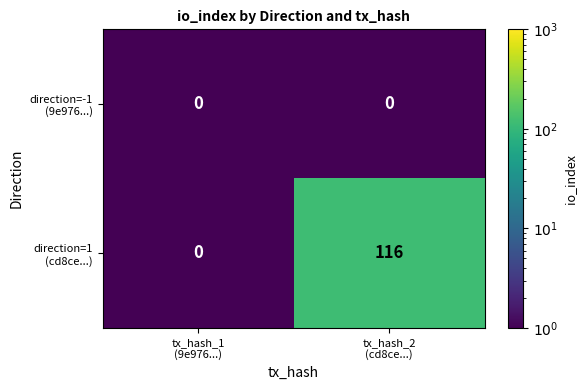

What is the greatest value displayed?

116